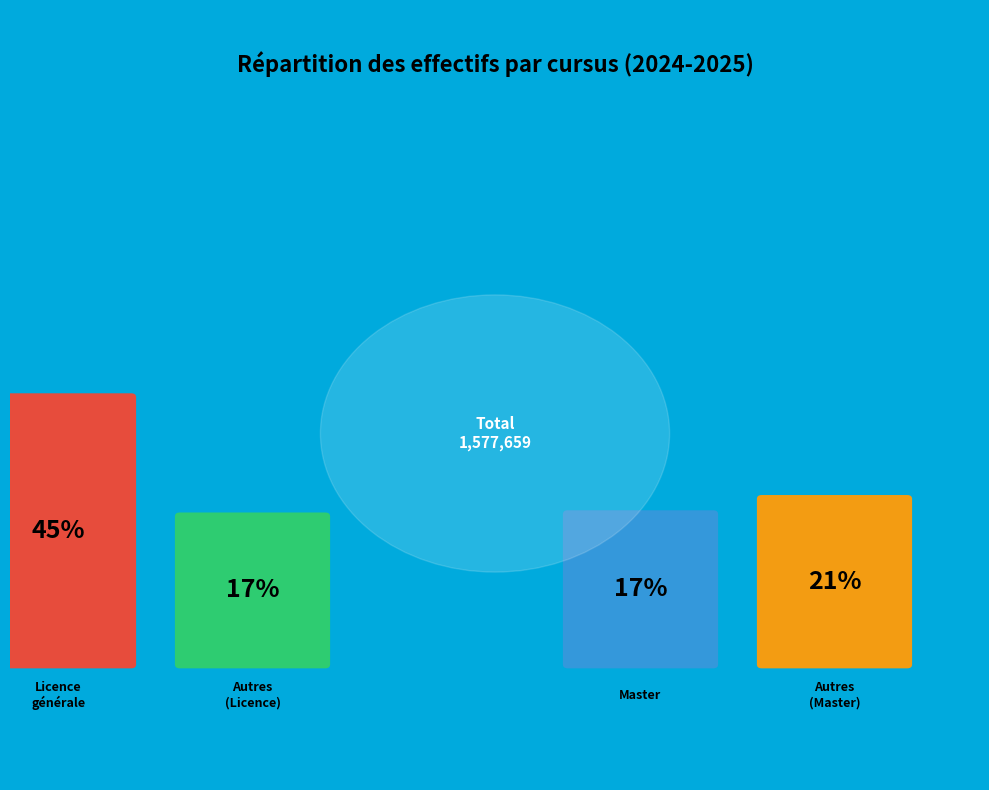

How many slices are in this pie chart?

4